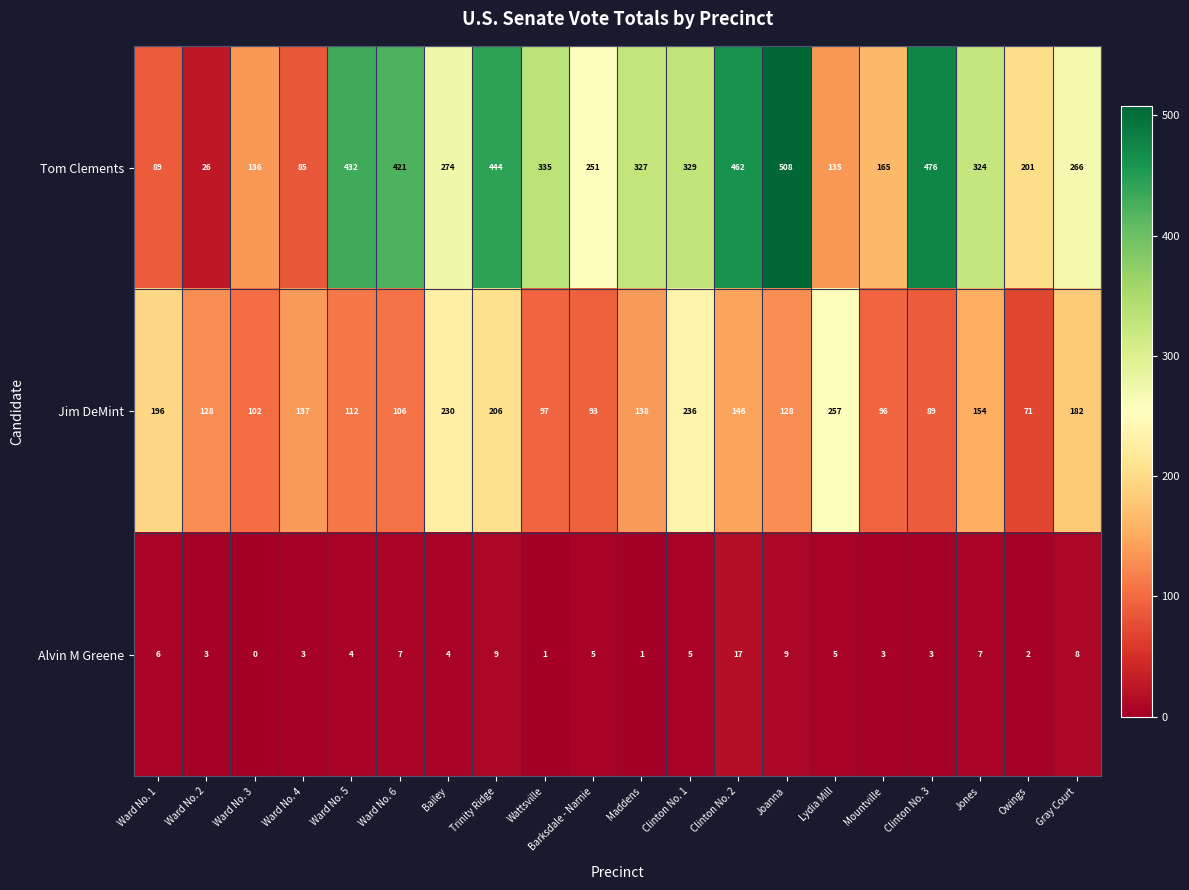

How many distinct data groups are displayed?

3